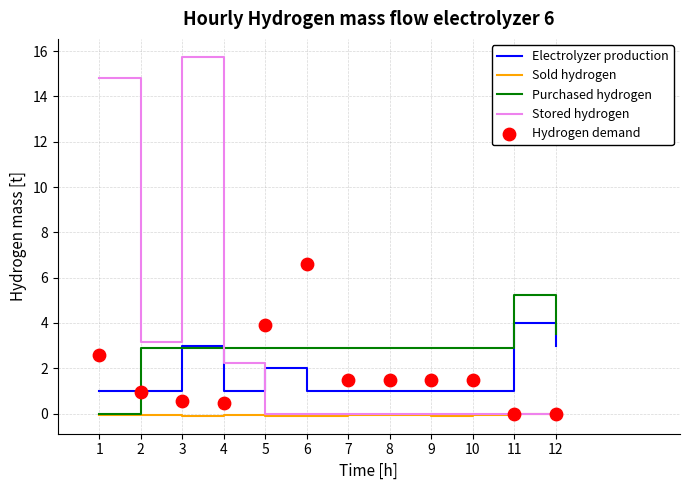

Which series reaches the maximum Y coordinate?

Stored hydrogen